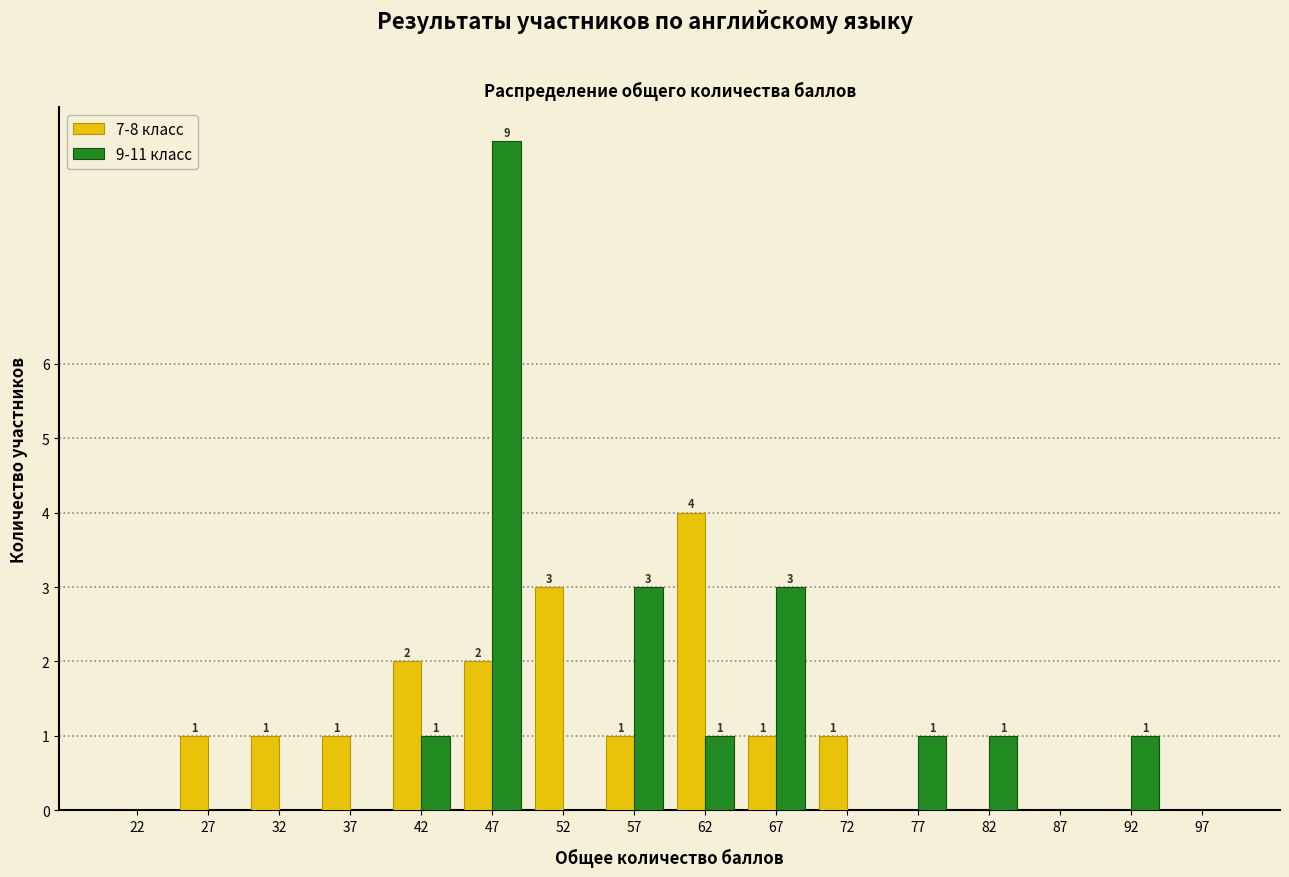

Reading left to right, what are all the values shown in this chart?

7-8 класс: 22=0	27=1	32=1	37=1	42=2	47=2	52=3	57=1	62=4	67=1	72=1	77=0	82=0	87=0	92=0	97=0
9-11 класс: 22=0	27=0	32=0	37=0	42=1	47=9	52=0	57=3	62=1	67=3	72=0	77=1	82=1	87=0	92=1	97=0